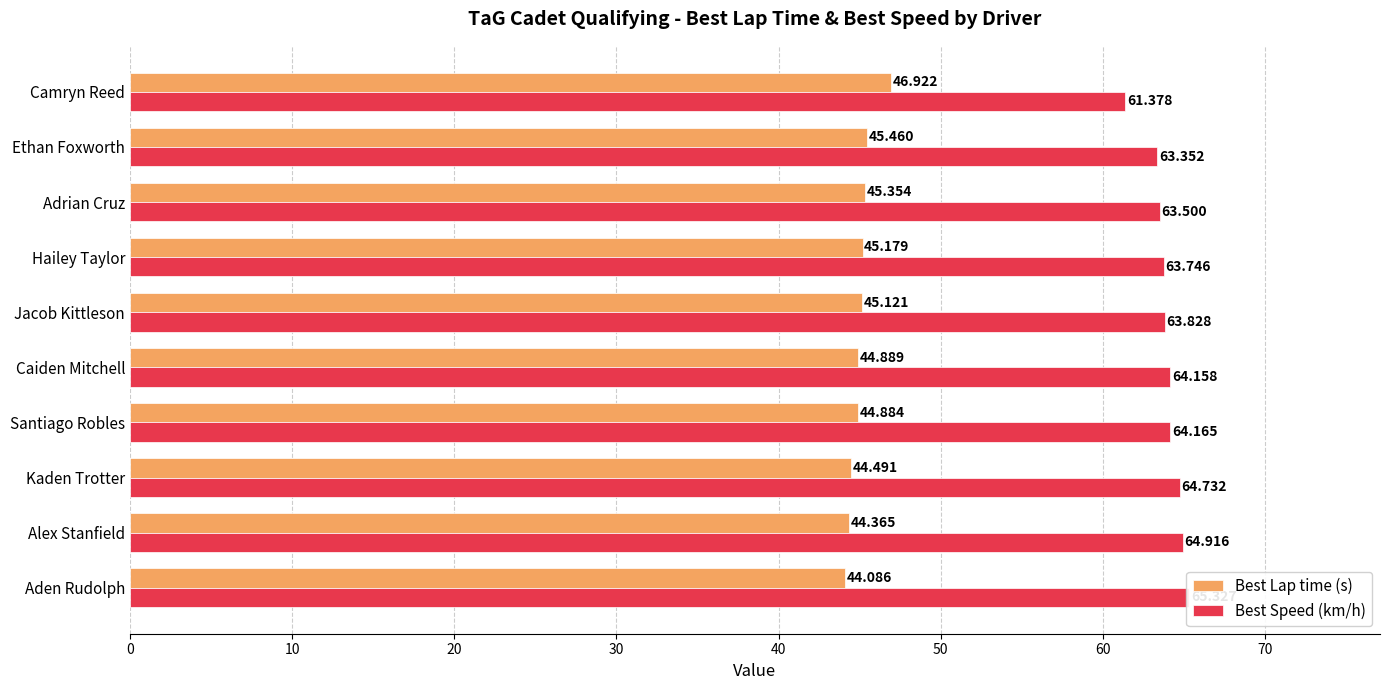

Which series changed the most between Kaden Trotter and Ethan Foxworth?

Best Speed (km/h)